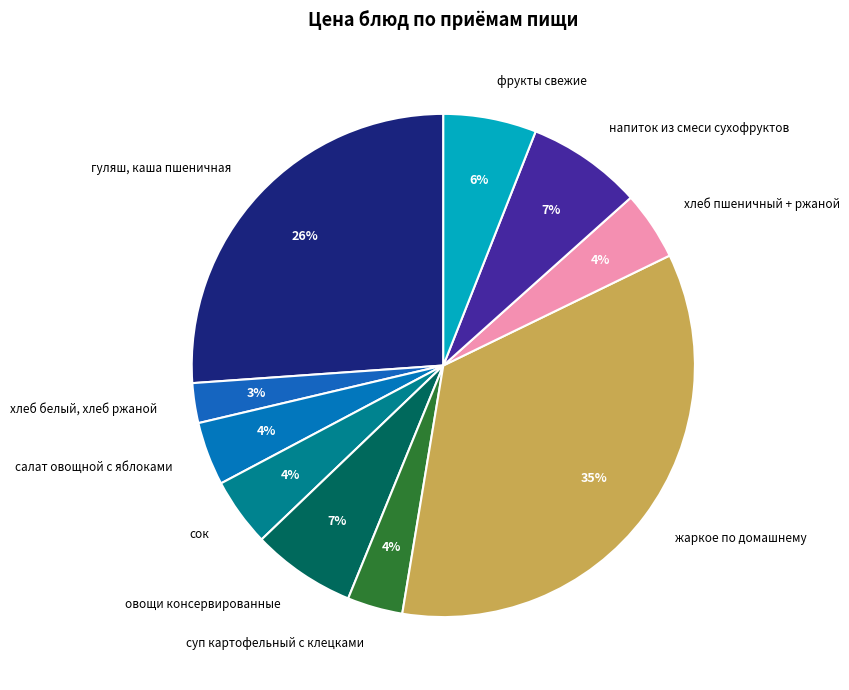

To the nearest percent, what portion does гуляш, каша пшеничная represent?

26%